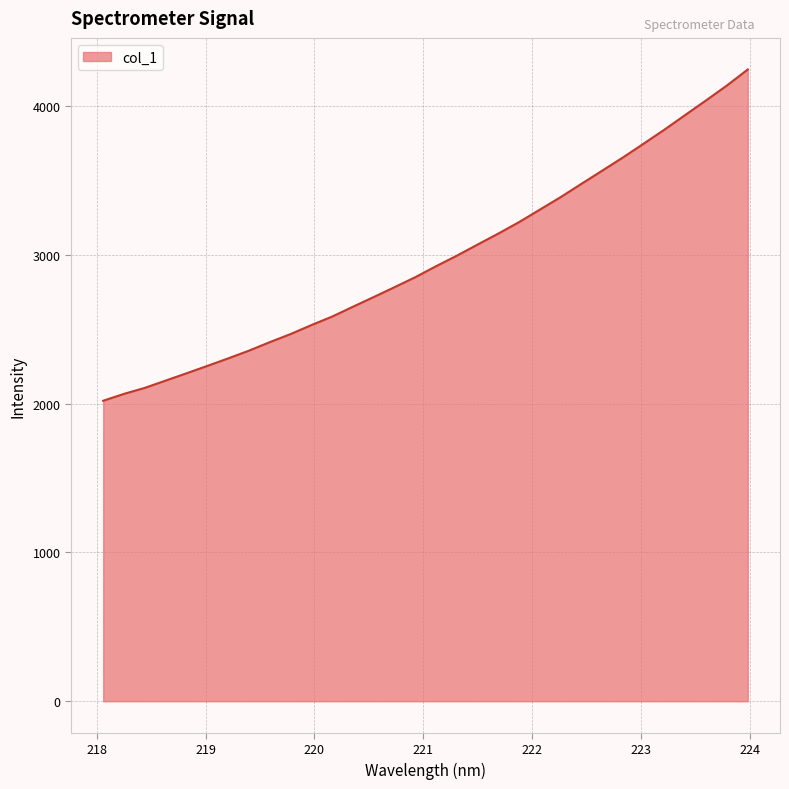

What is the smallest value displayed?

2019.7